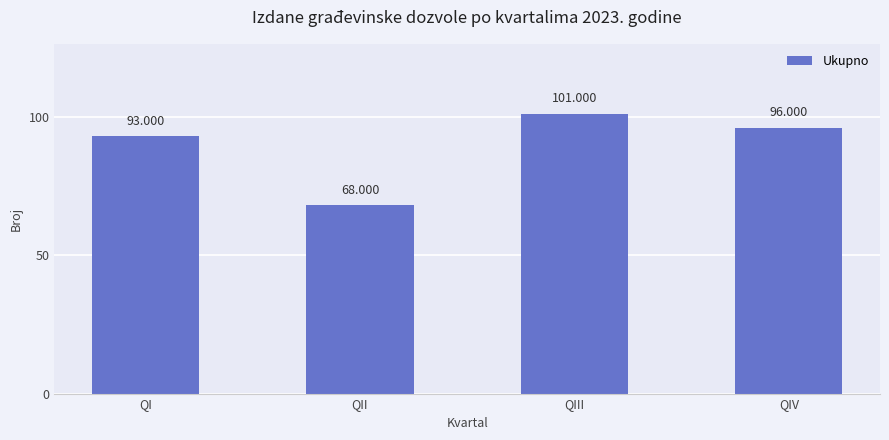

What is the label of the 3rd bar from the left?

QIII